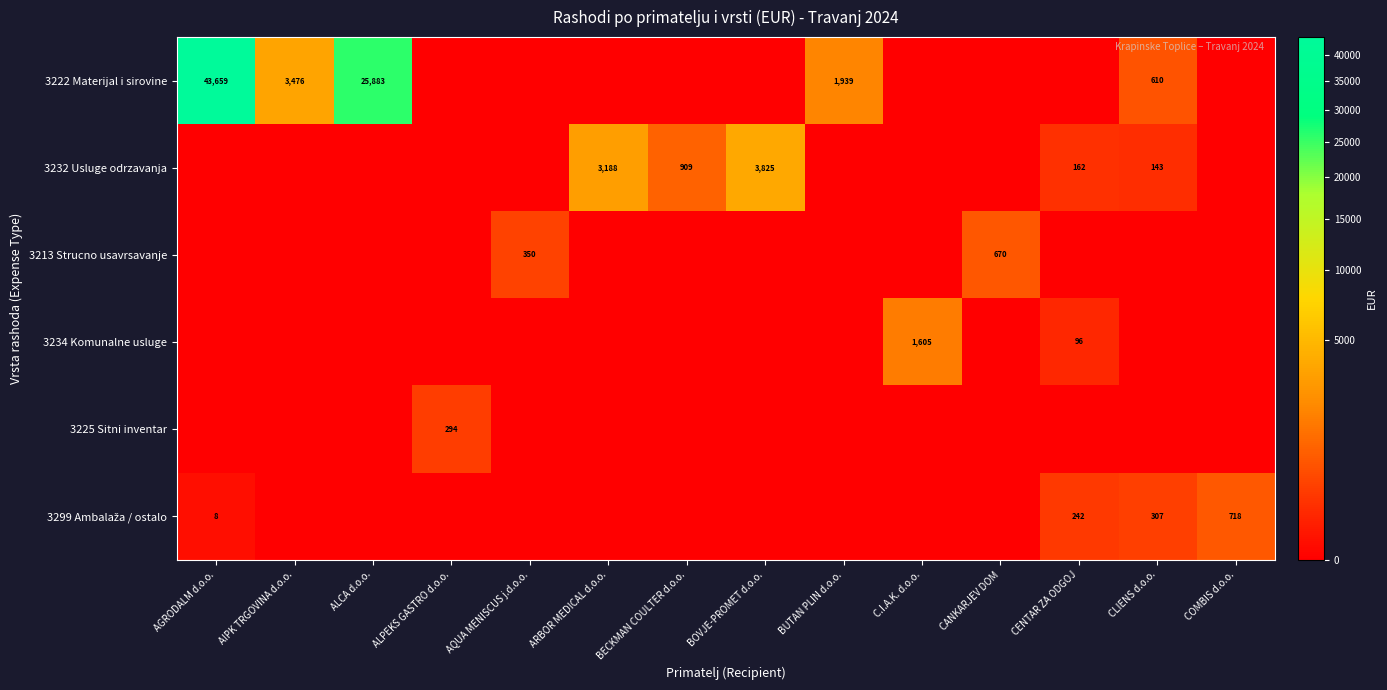

Is it true that 3222 Materijal i sirovine equals 1093 at CLIENS d.o.o.?

False